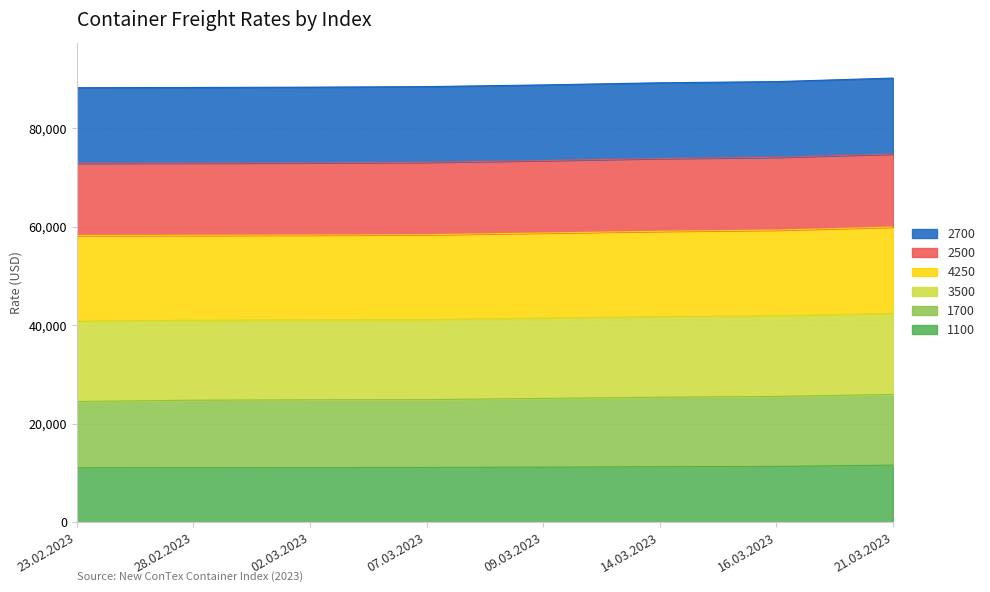

Which series has the widest spread of values?

2500